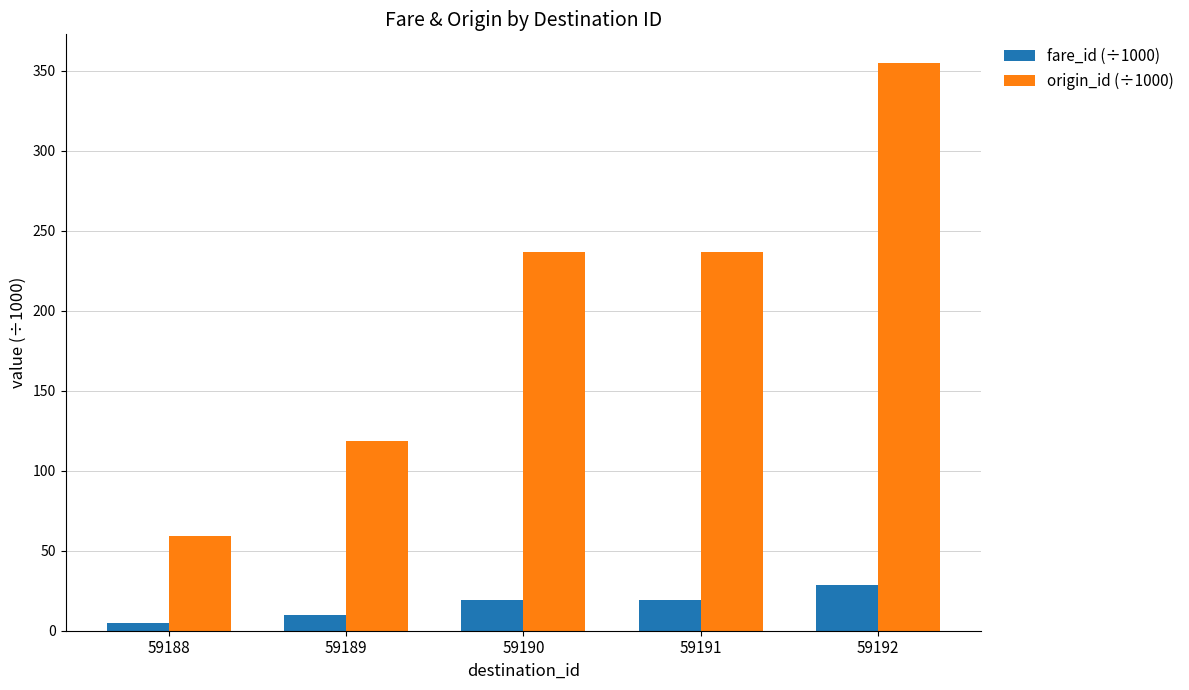

Reading left to right, what are all the values shown in this chart?

fare_id (÷1000): 59188=4.8	59189=9.6	59190=19.2	59191=19.2	59192=28.8
origin_id (÷1000): 59188=59.2	59189=118.4	59190=236.8	59191=236.8	59192=355.1